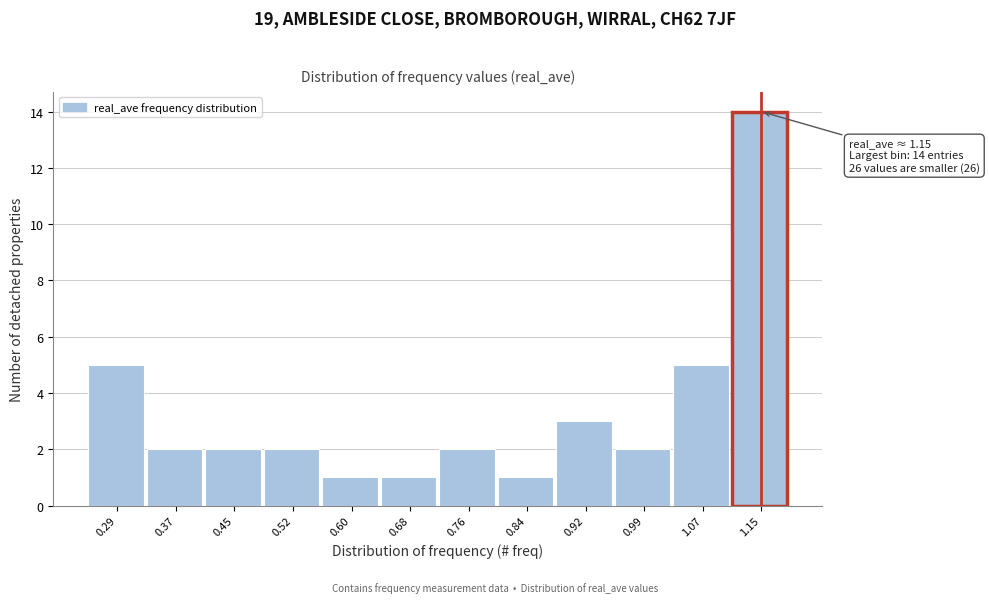

Over which range of the x-axis is the bar tallest?

1.11 to 1.19